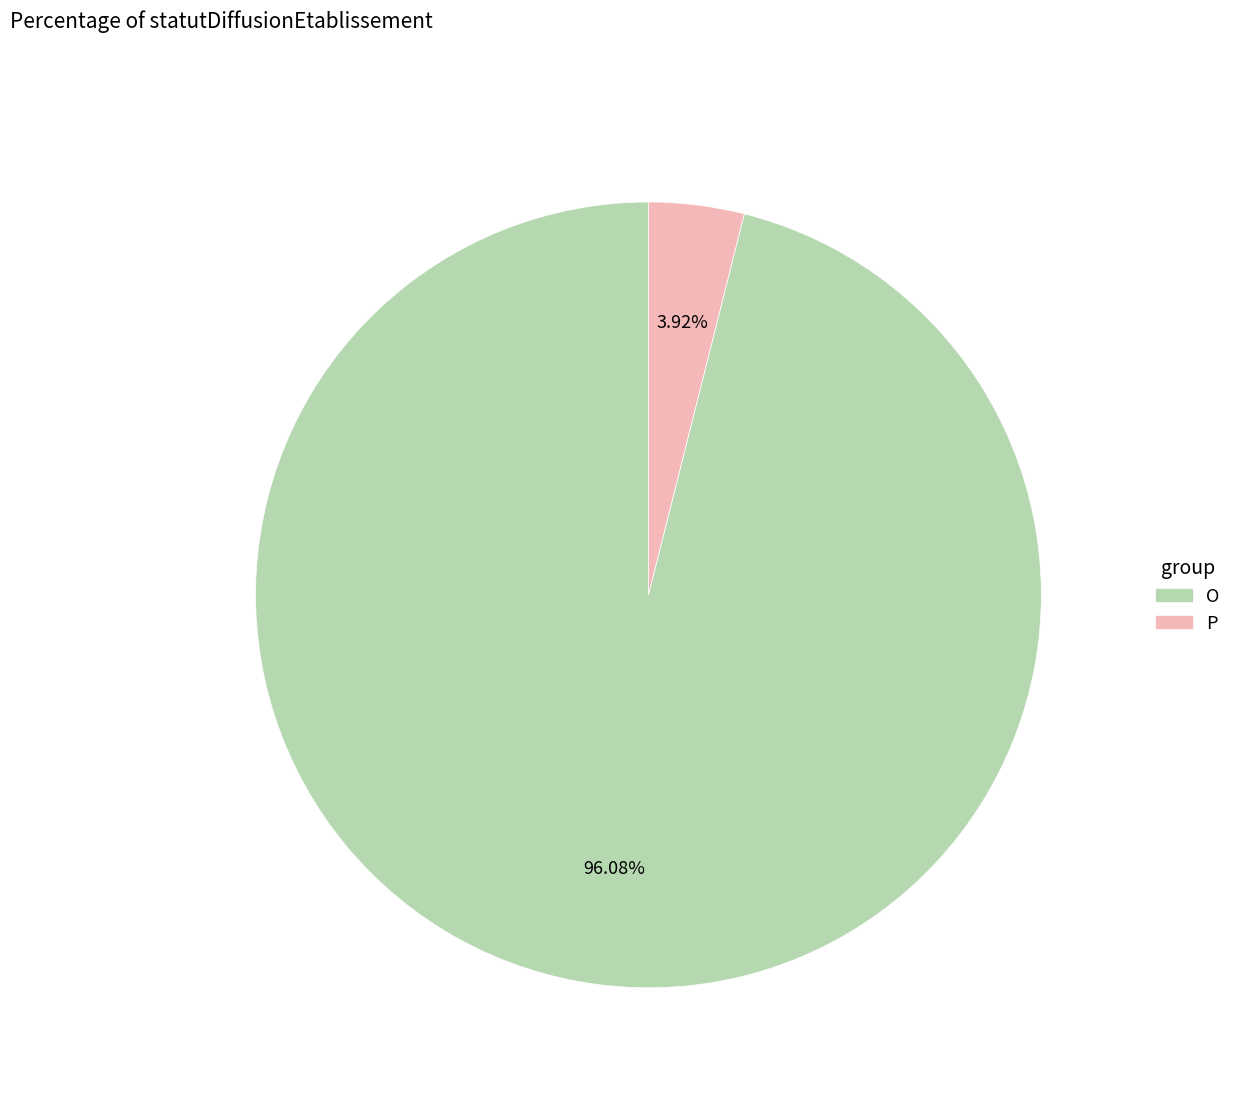

What percentage is the O slice, to the nearest percent?

96%